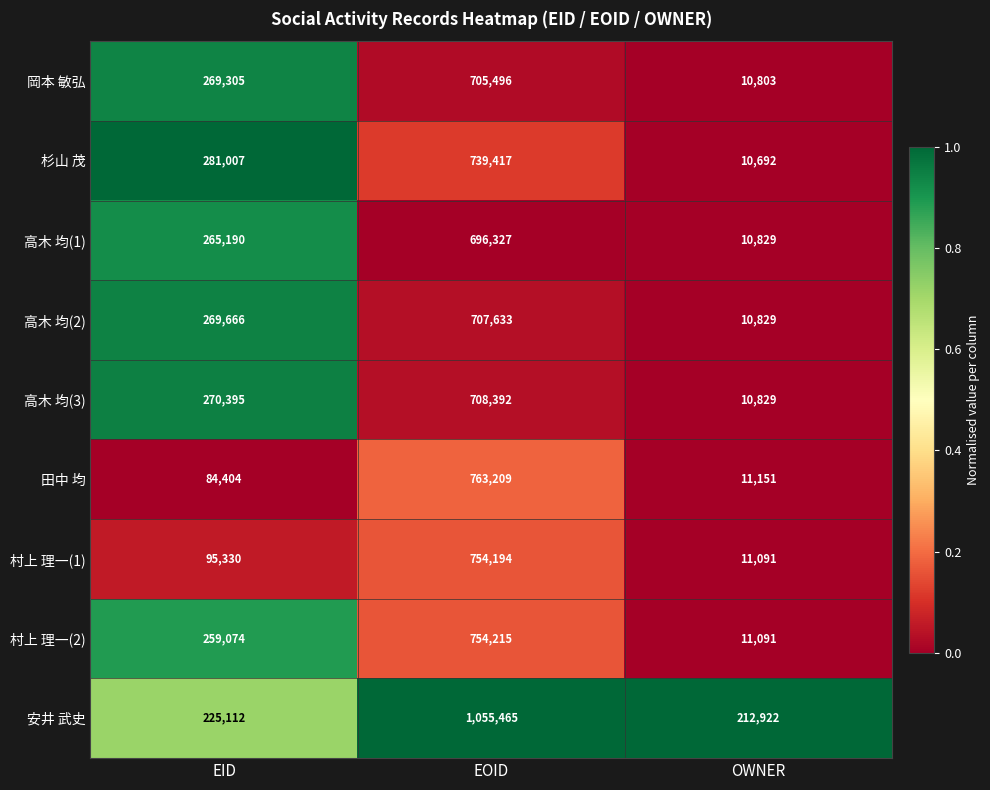

How many 高木 均(2) values are between 10829 and 707633?

3